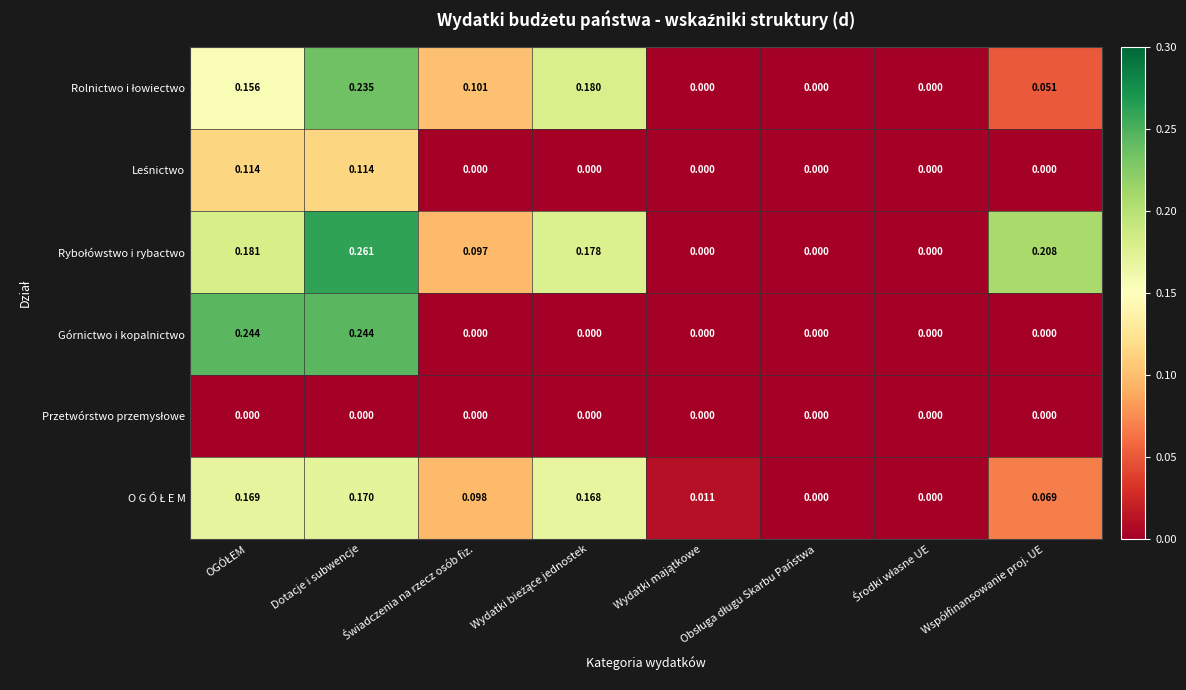

Which label corresponds to the largest value in the chart?

Dotacje i subwencje